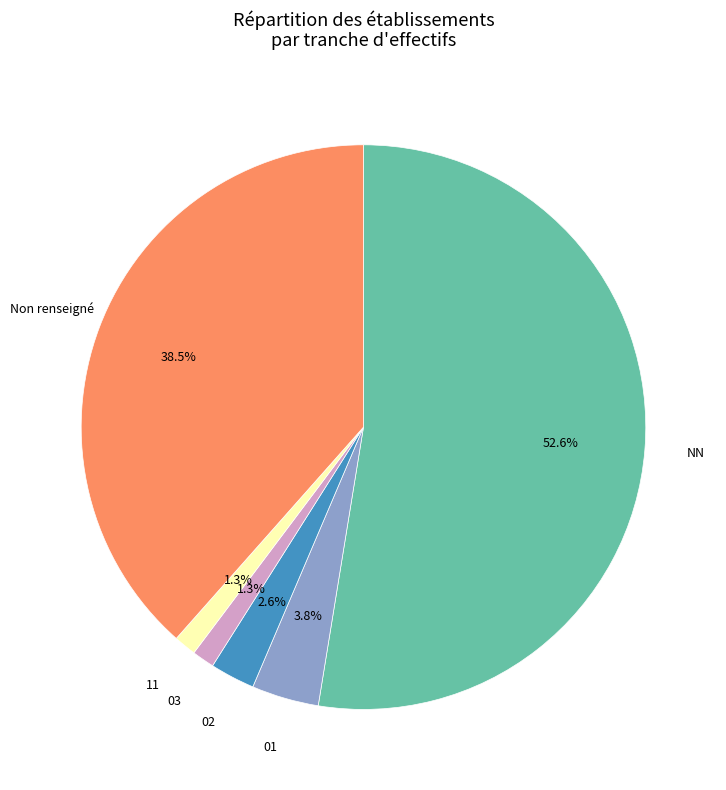

Between 02 and Non renseigné, which is larger?

Non renseigné